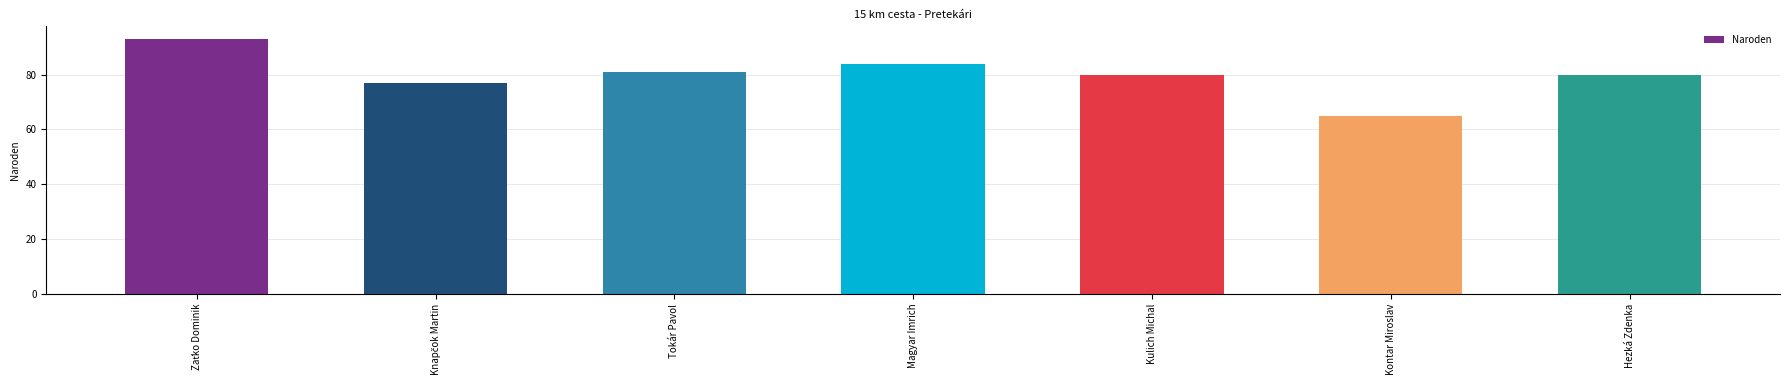

Reading left to right, extract all data points from this chart.

93	77	81	84	80	65	80